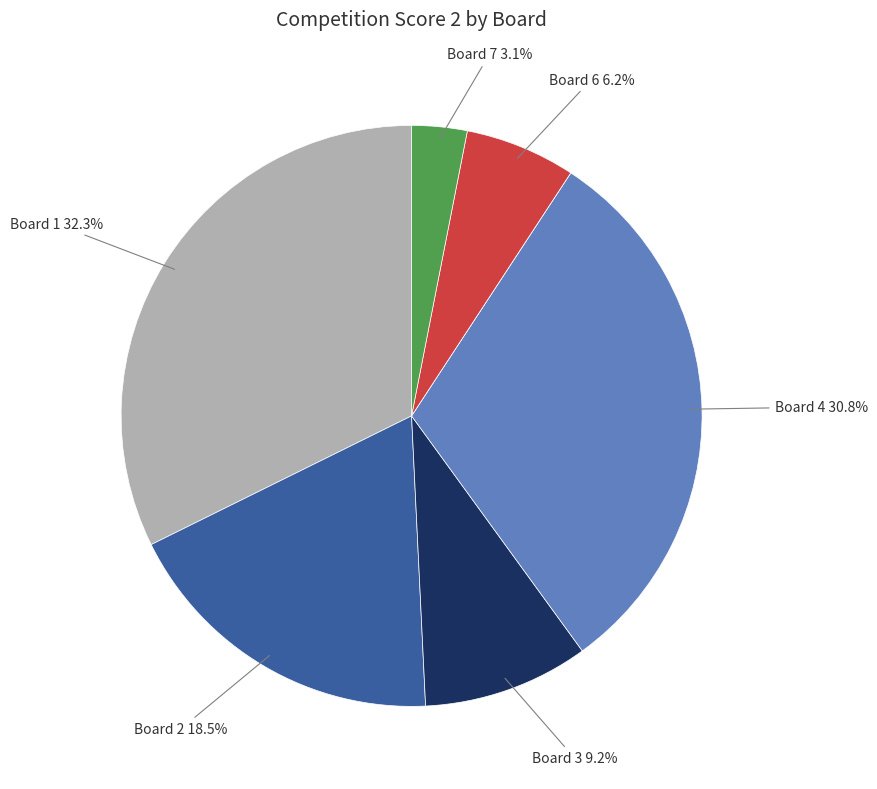

Is there a majority slice in this chart?

No